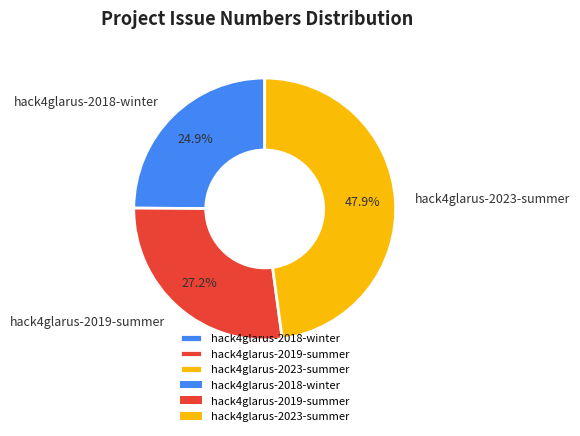

Which category has the smallest portion of the pie?

hack4glarus-2018-winter